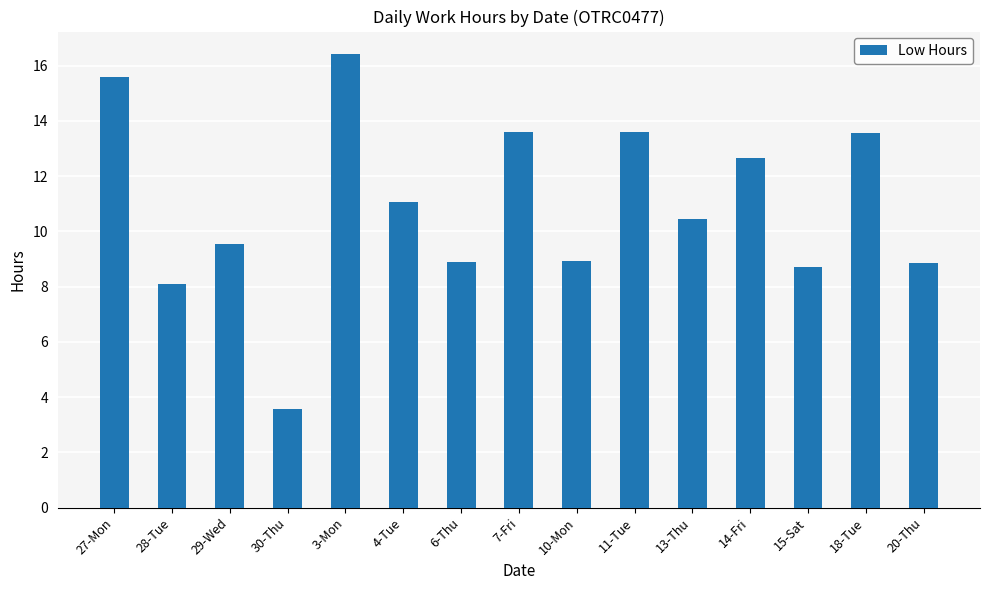

What is the greatest value displayed?

16.4